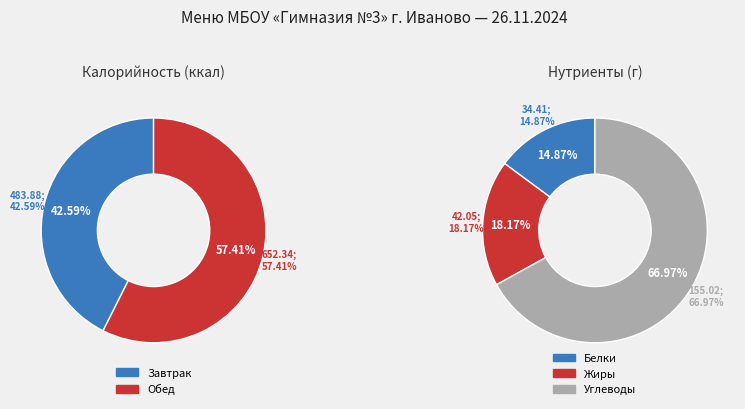

How many slices are in this pie chart?

2